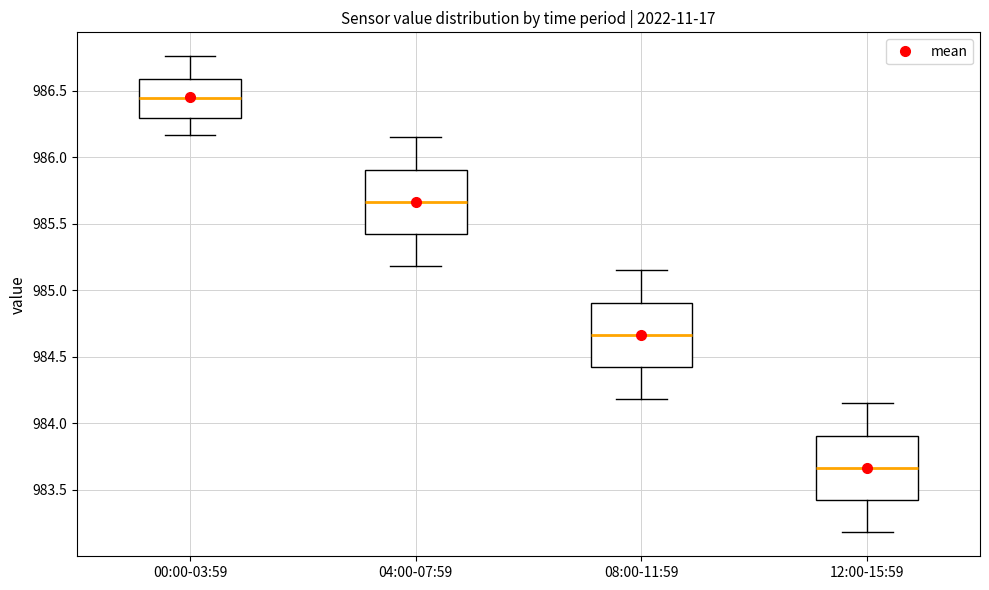

Reading left to right, transcribe this box plot: for each box, give where its median line is, the range the box spans, and where its two whiskers end, as read against the y-axis. The values are not printed on the chart, so give them approximately, as read against the axis.

00:00-03:59: median 986.45, box 986.30 to 986.60, whiskers 986.15 to 986.75
04:00-07:59: median 985.65, box 985.40 to 985.90, whiskers 985.20 to 986.15
08:00-11:59: median 984.65, box 984.40 to 984.90, whiskers 984.20 to 985.15
12:00-15:59: median 983.65, box 983.40 to 983.90, whiskers 983.20 to 984.15